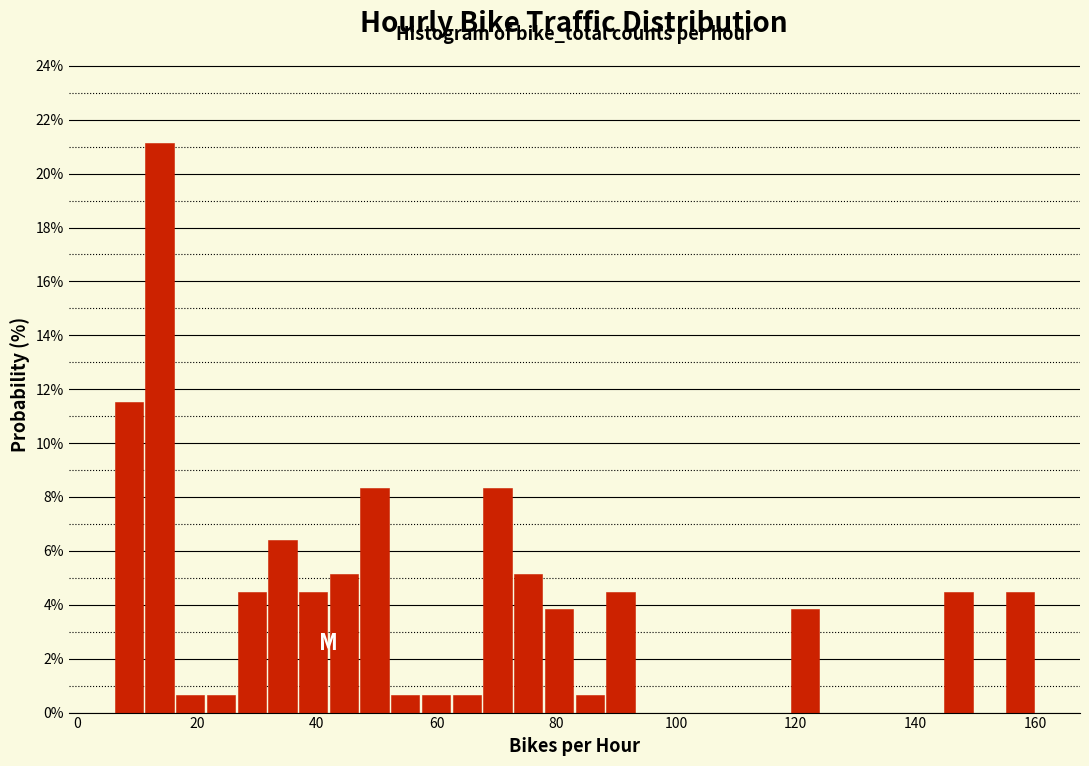

Around what value on the x-axis is the tallest bar? Give the approximate position of its centre, as read against the axis.

14